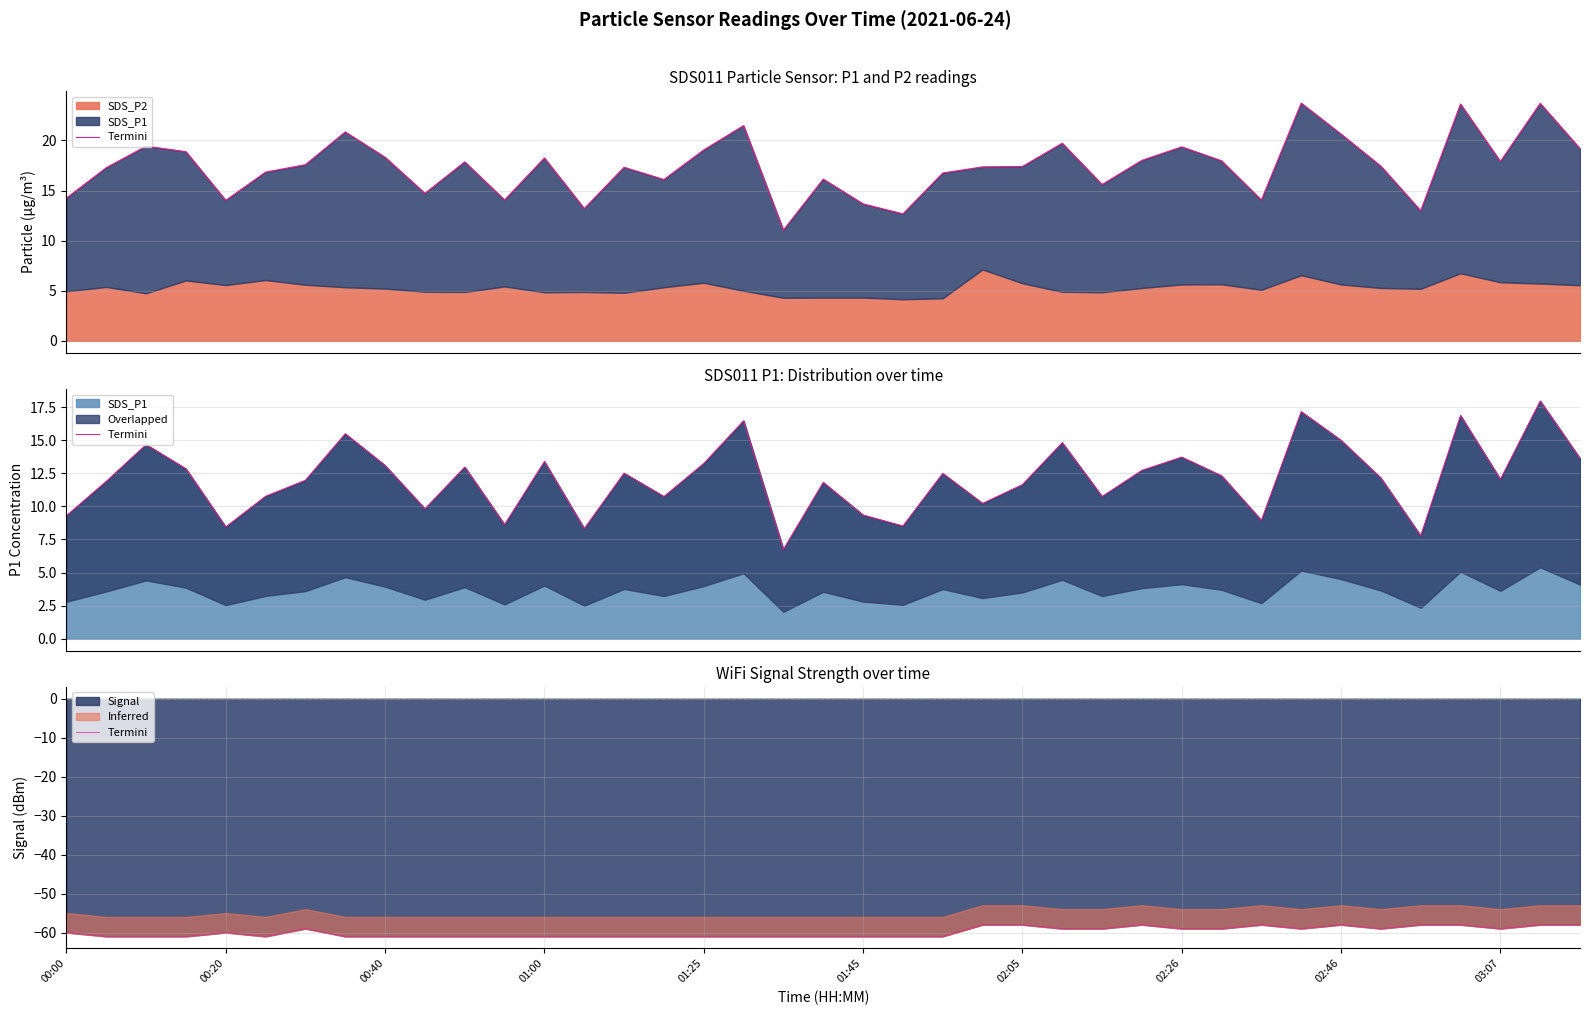

What is the lowest value of the Signal series?

-61